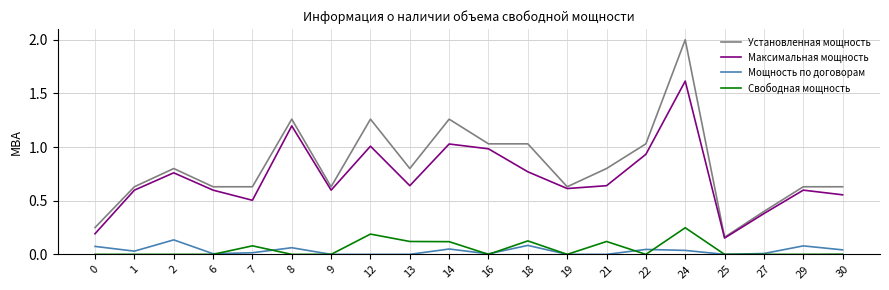

Where is the first local minimum for Мощность по договорам?

1